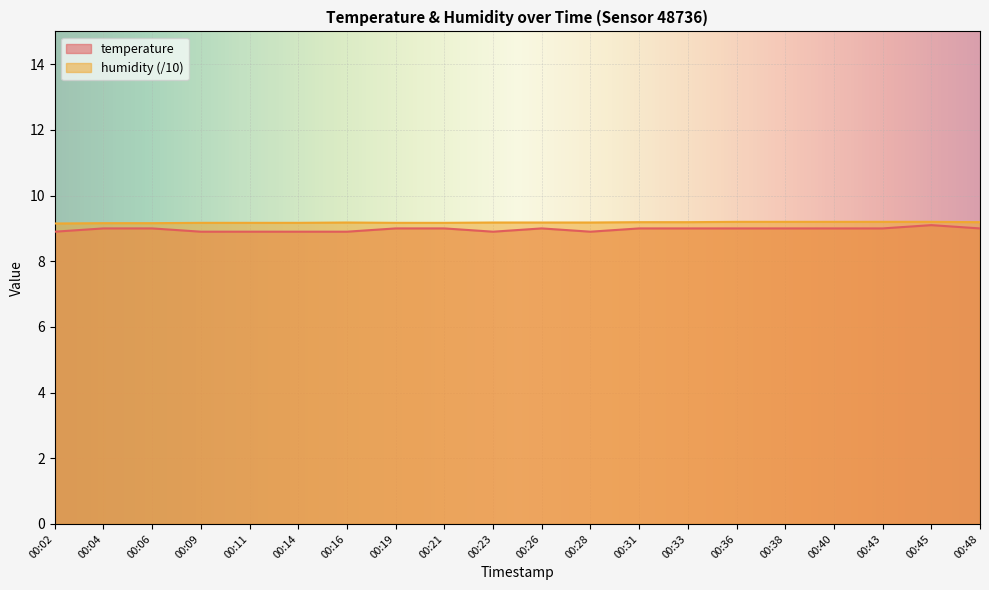

How many categories are shown in the chart?

20